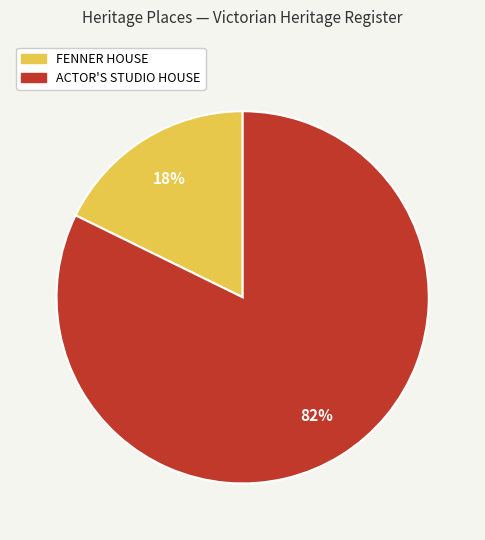

Rank the categories by value from highest to lowest.

ACTOR'S STUDIO HOUSE, FENNER HOUSE